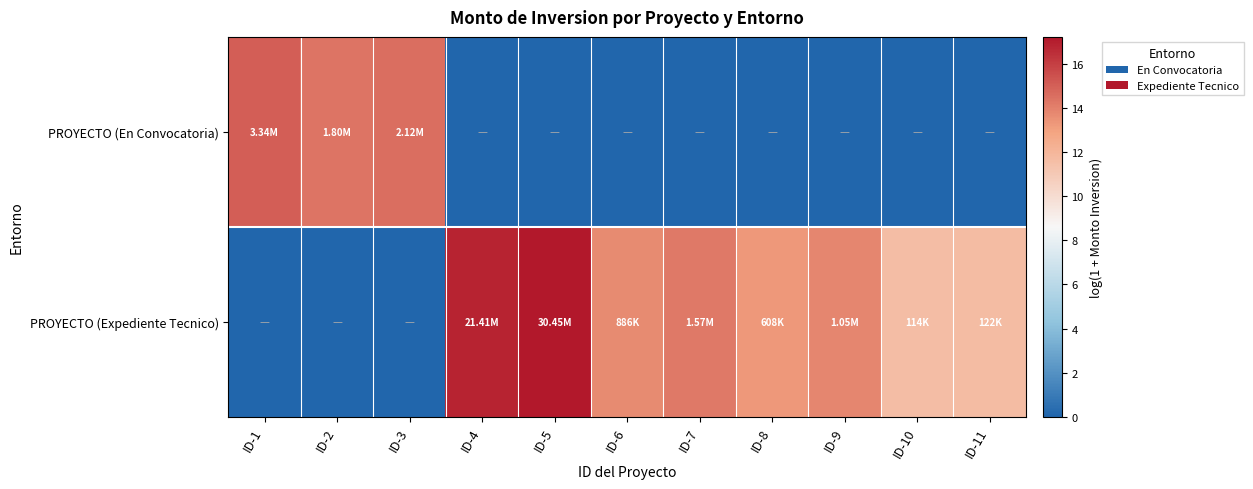

Reading left to right, extract all data points from this chart.

PROYECTO (En Convocatoria): ID-1=15.0	ID-2=14.4	ID-3=14.6	ID-4=0.0	ID-5=0.0	ID-6=0.0	ID-7=0.0	ID-8=0.0	ID-9=0.0	ID-10=0.0	ID-11=0.0
PROYECTO (Expediente Tecnico): ID-1=0.0	ID-2=0.0	ID-3=0.0	ID-4=16.9	ID-5=17.2	ID-6=13.7	ID-7=14.3	ID-8=13.3	ID-9=13.9	ID-10=11.6	ID-11=11.7